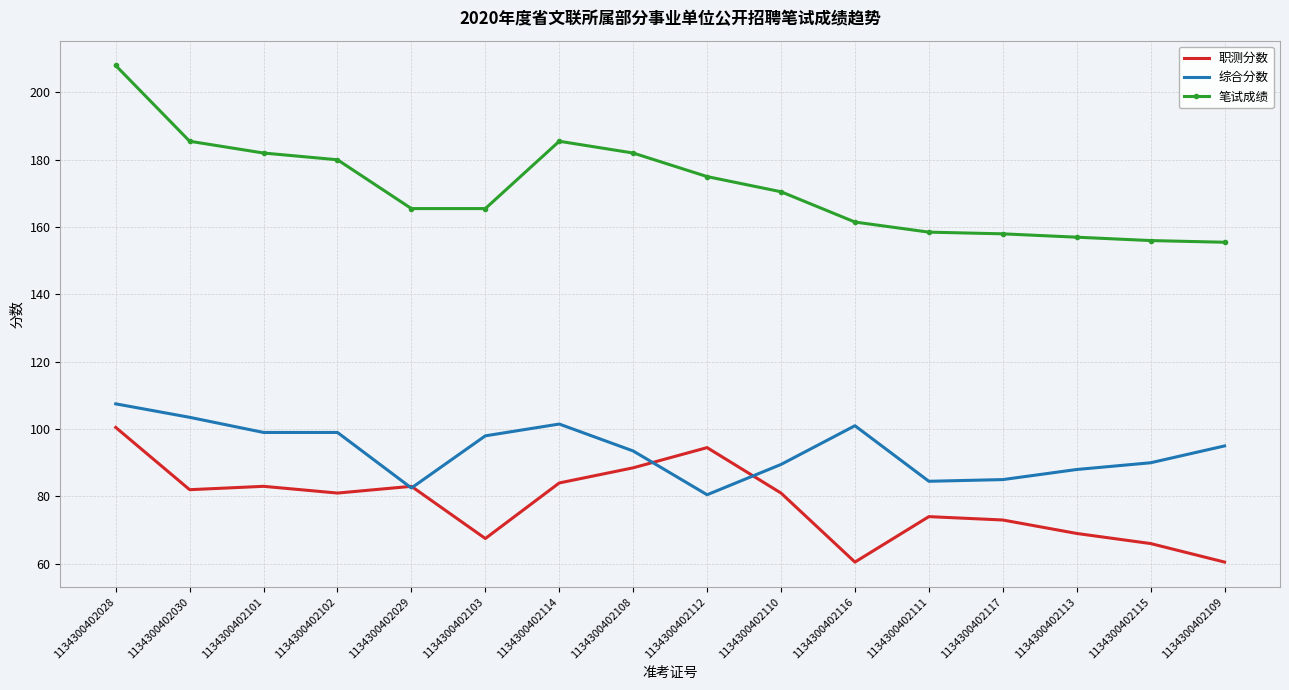

Which category has the highest value across all series?

1134300402028